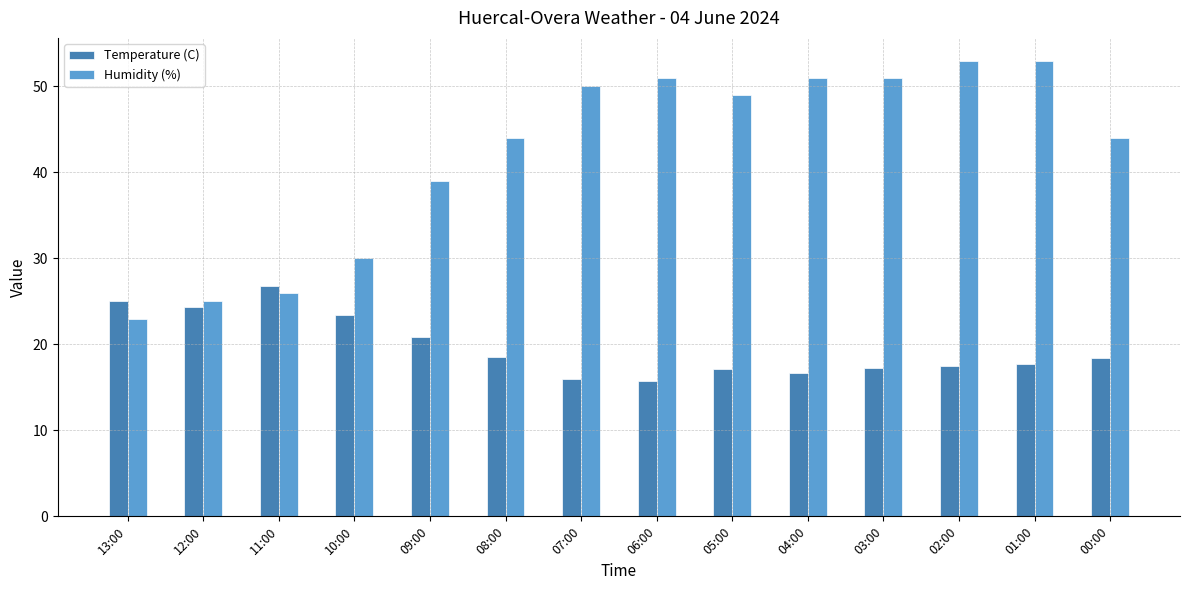

What is the minimum value shown in the chart?

15.8